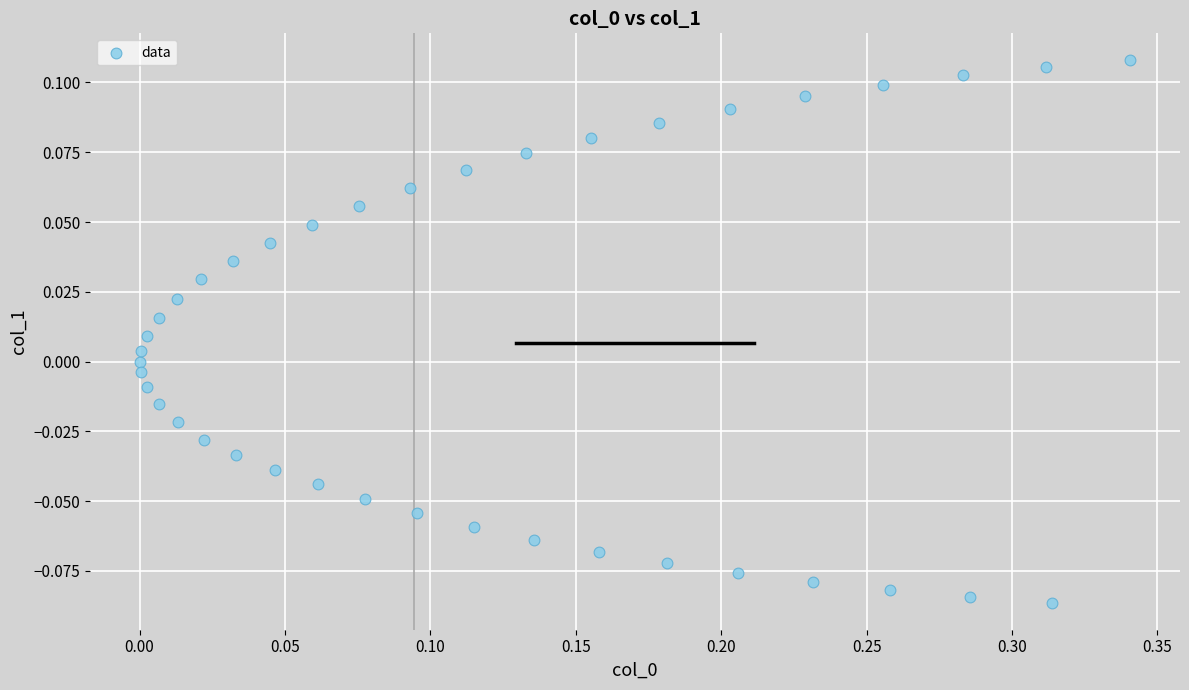

What is the range of X values (max minus min)?

0.3